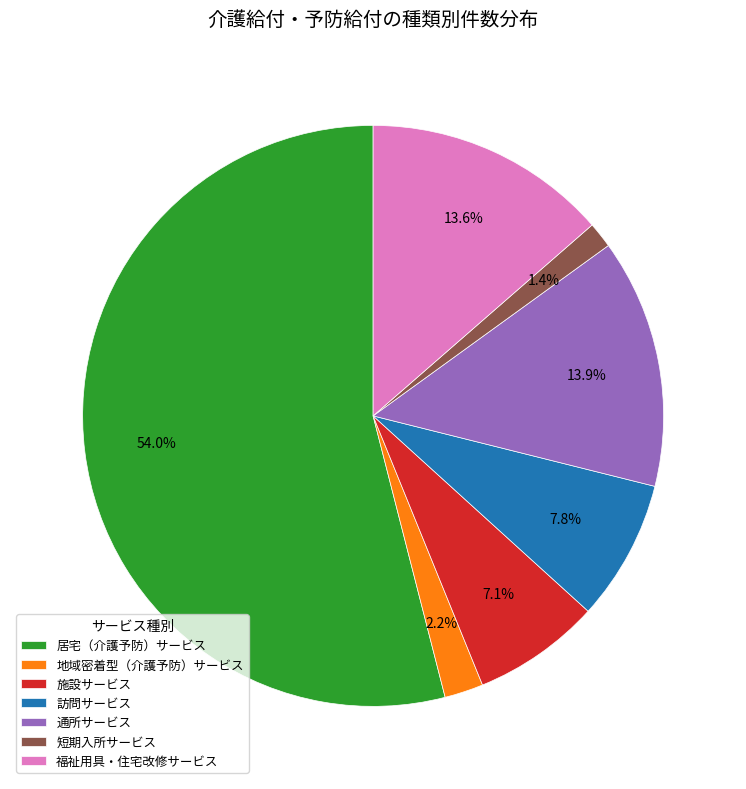

What is the largest slice in the pie chart?

居宅（介護予防）サービス